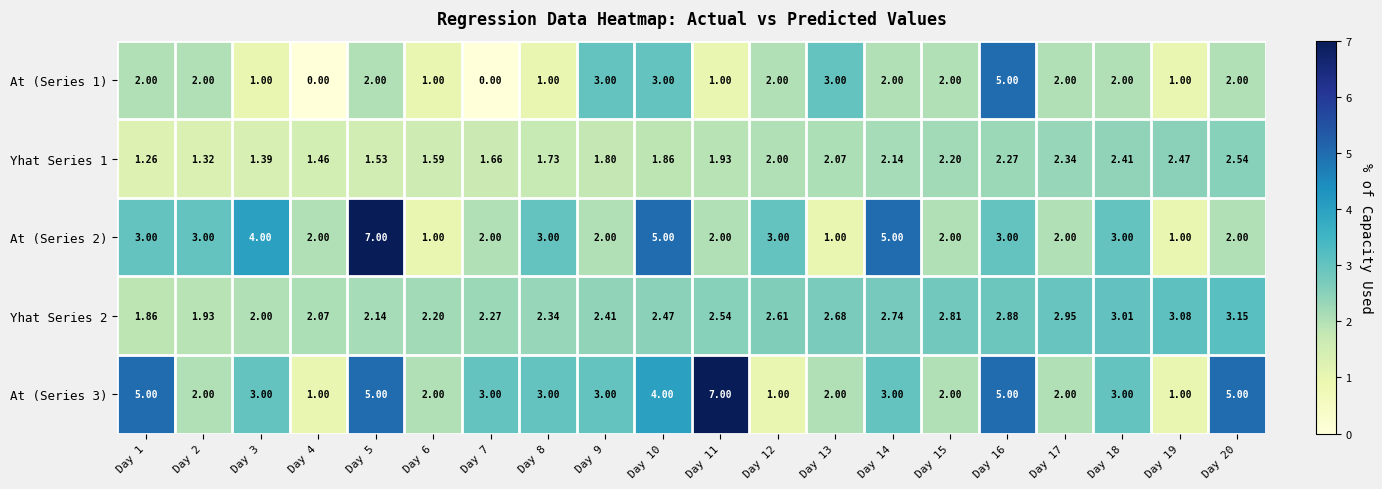

At how many categories does at least one series exceed 0?

20